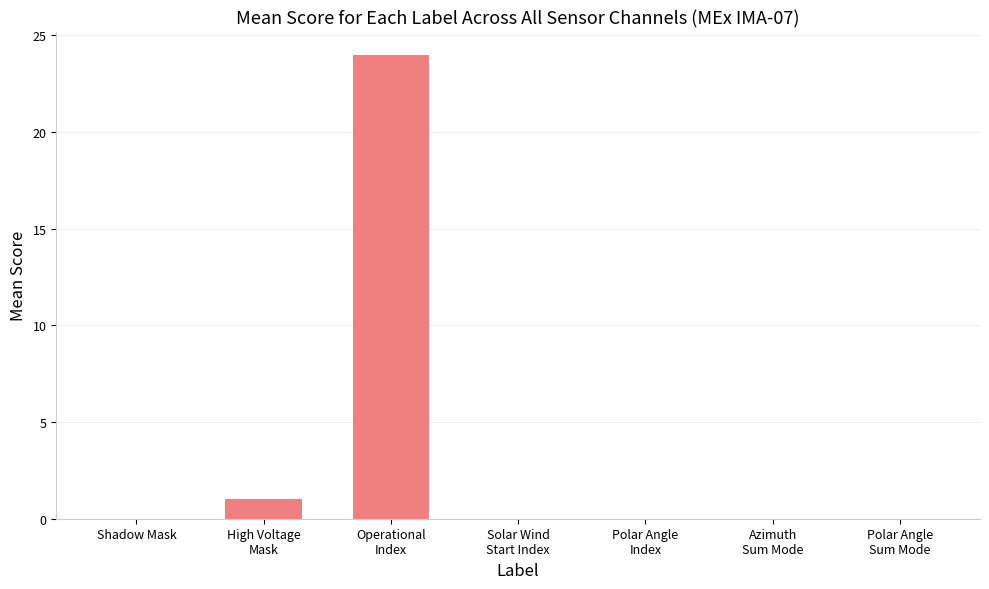

What is the greatest value displayed?

24